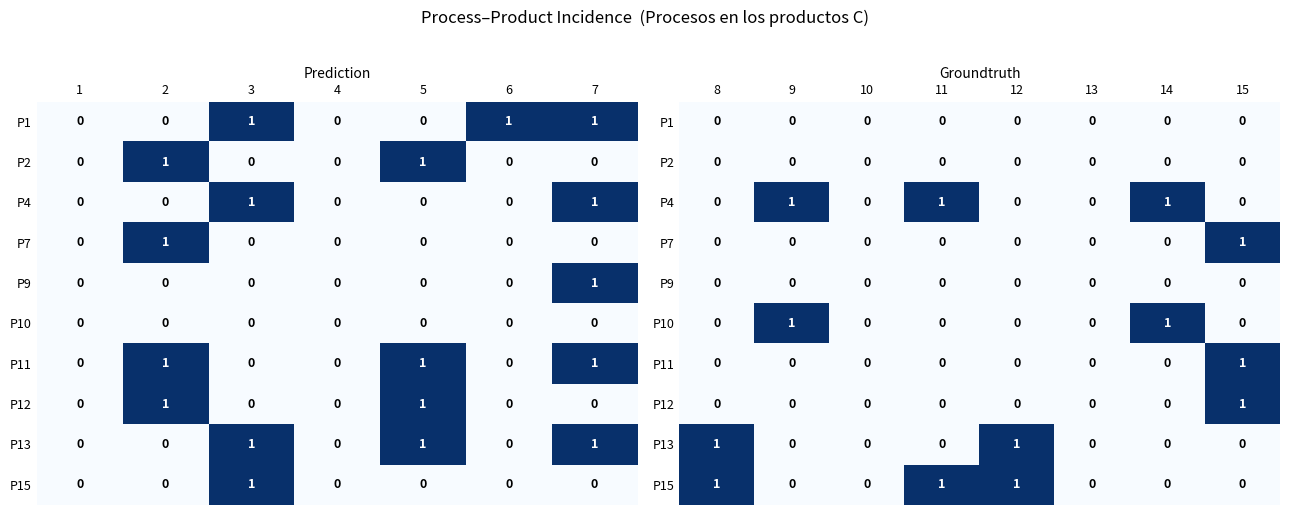

Count the P13 values in the range 0 to 1.

8